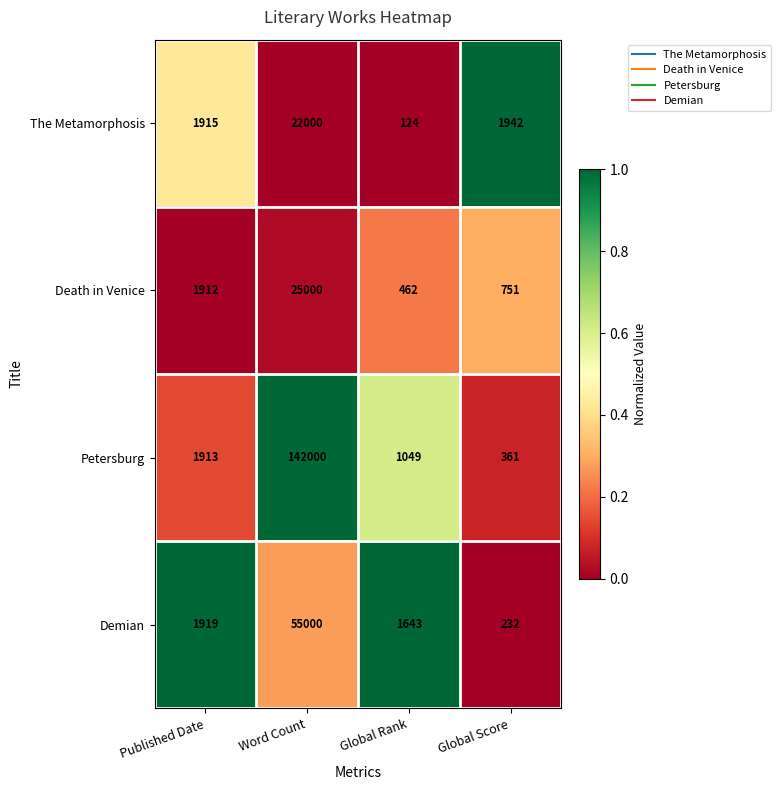

Reading right to left, extract all data points from this chart.

The Metamorphosis: Global Score=1942	Global Rank=124	Word Count=22000	Published Date=1915
Death in Venice: Global Score=751	Global Rank=462	Word Count=25000	Published Date=1912
Petersburg: Global Score=361	Global Rank=1049	Word Count=142000	Published Date=1913
Demian: Global Score=232	Global Rank=1643	Word Count=55000	Published Date=1919